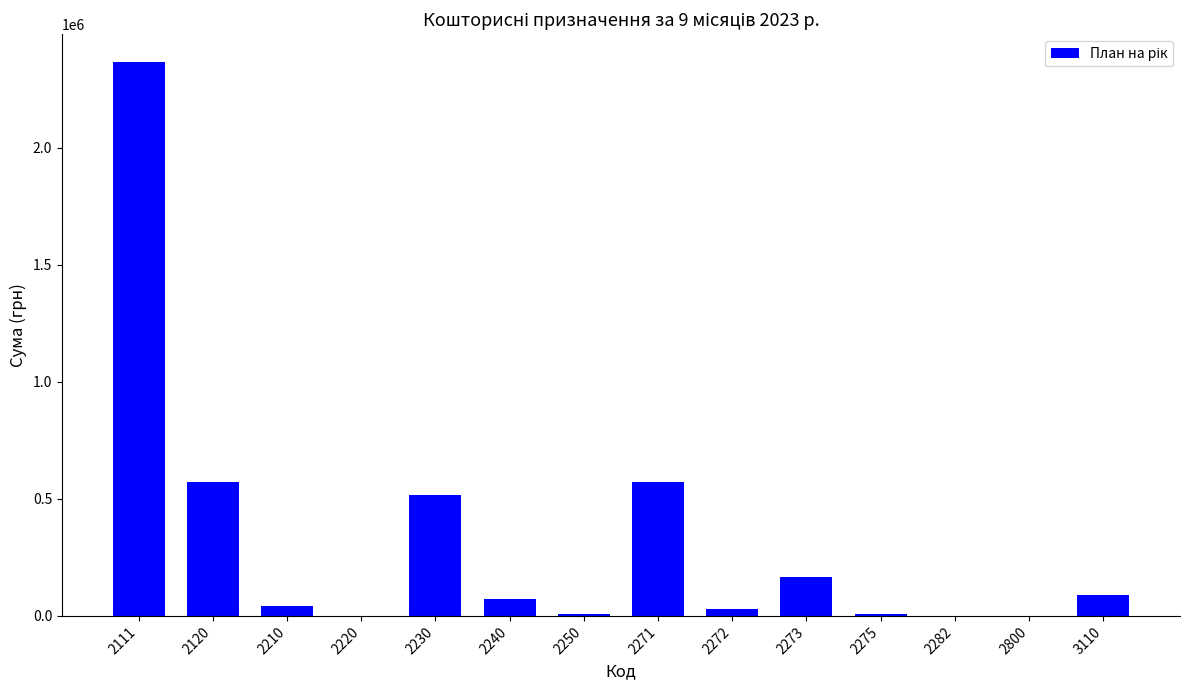

Is it true that the value at 3110 is 90940.2?

True